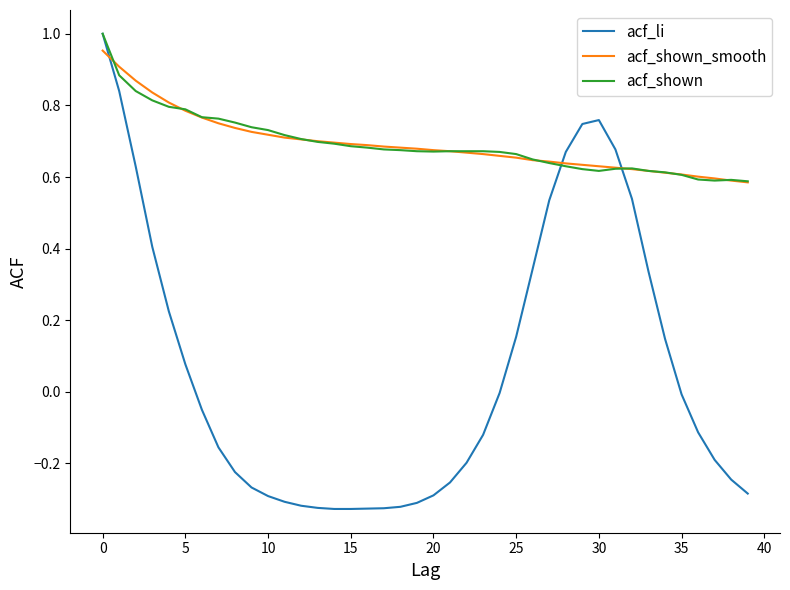

Which series has the widest spread of values?

acf_li